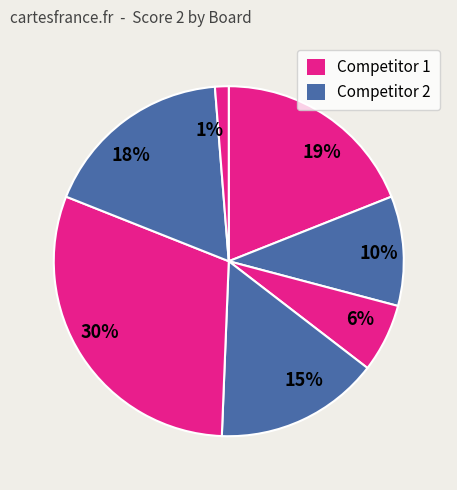

How many slices are in this pie chart?

7